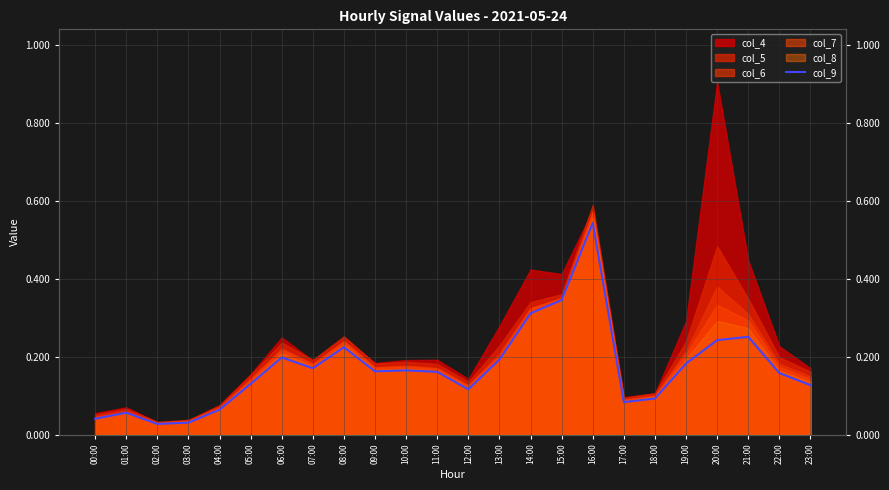

Where is the data nearest to the value 0?

02:00